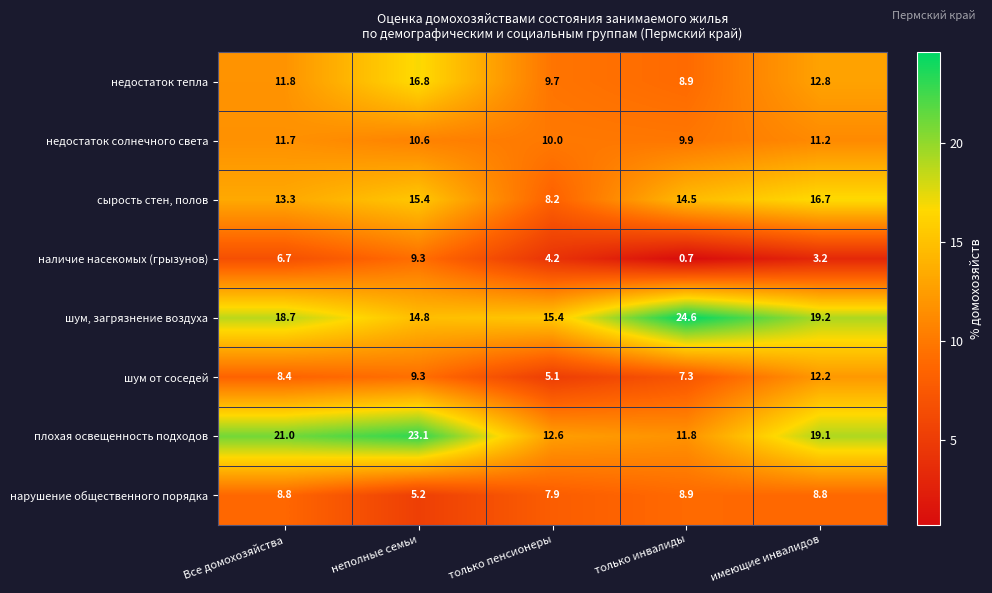

True or false: шум от соседей has a value of 3.9 at только инвалиды.

False